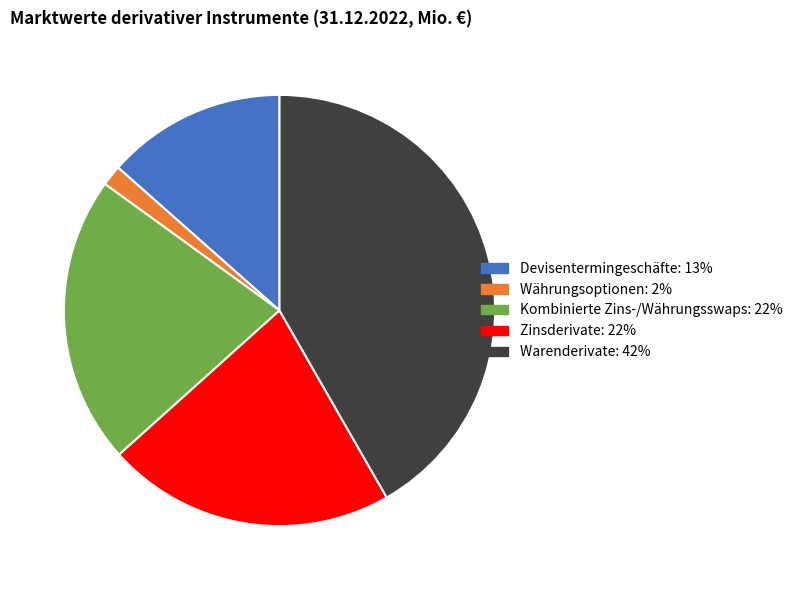

Which slice is the smallest?

Währungsoptionen